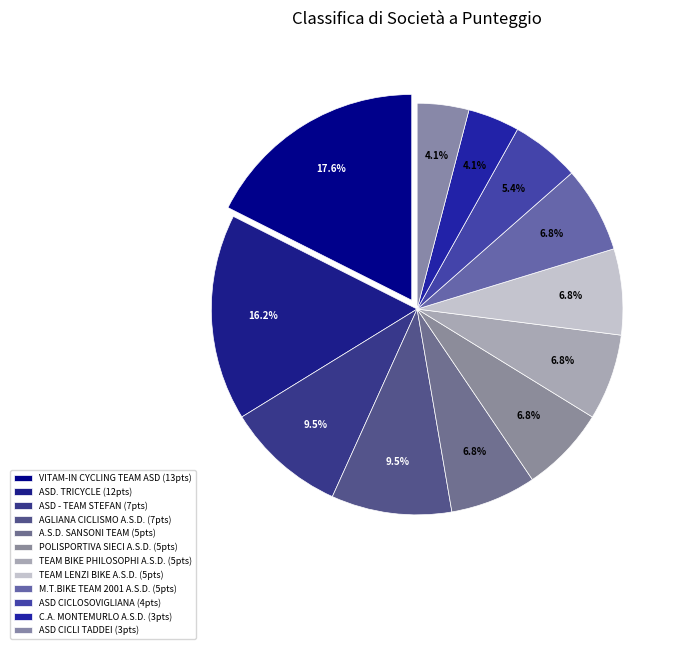

Which has a higher value, AGLIANA CICLISMO A.S.D. or TEAM LENZI BIKE A.S.D.?

AGLIANA CICLISMO A.S.D.